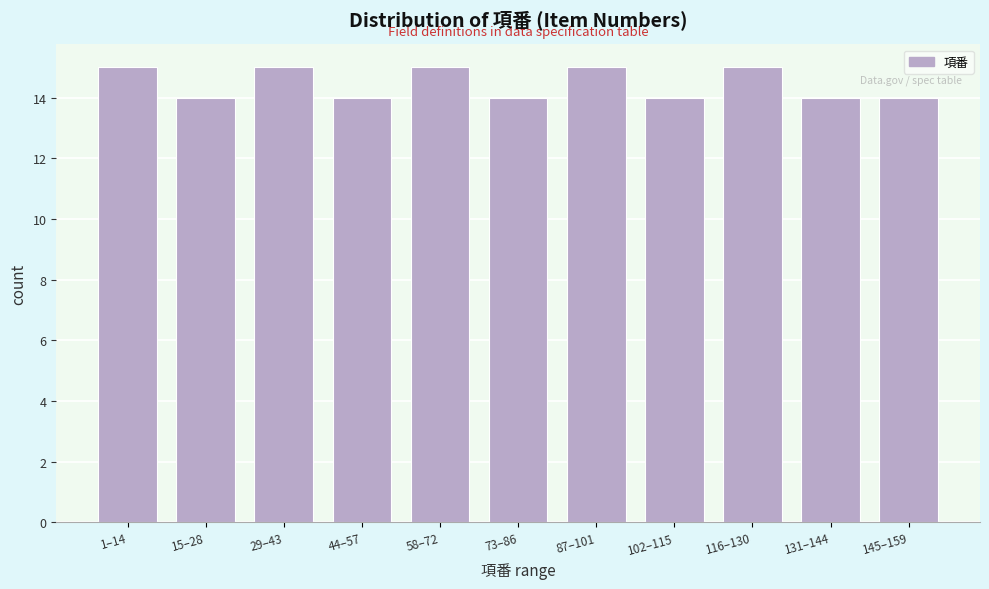

Reading left to right, what are all the values shown in this chart?

1–14=15	15–28=14	29–43=15	44–57=14	58–72=15	73–86=14	87–101=15	102–115=14	116–130=15	131–144=14	145–159=14